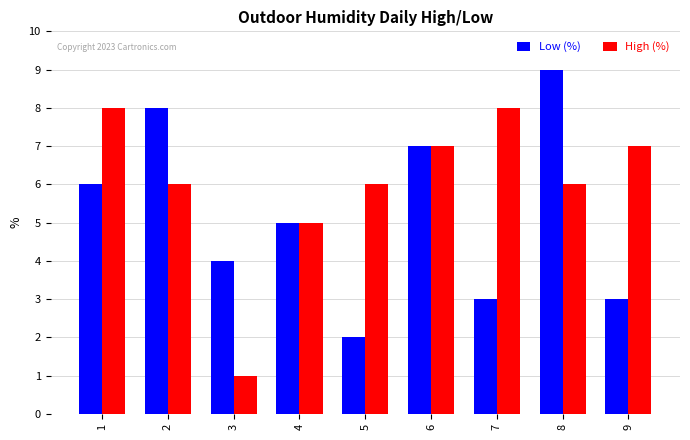

Which series has the largest total across all categories?

High (%)